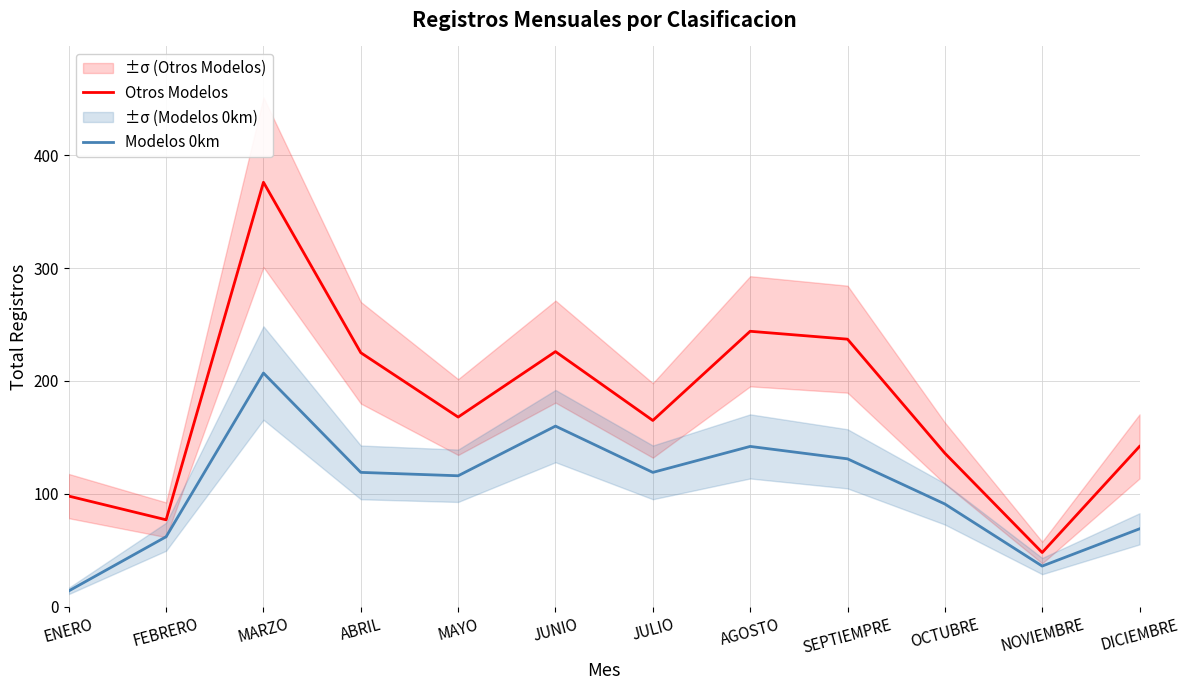

What position from the right is OCTUBRE?

3